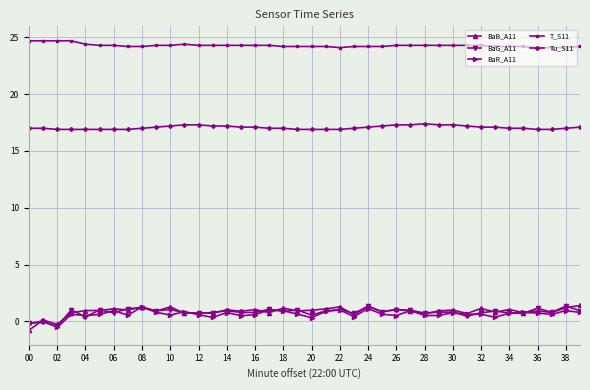

What is the greatest value displayed?

24.7